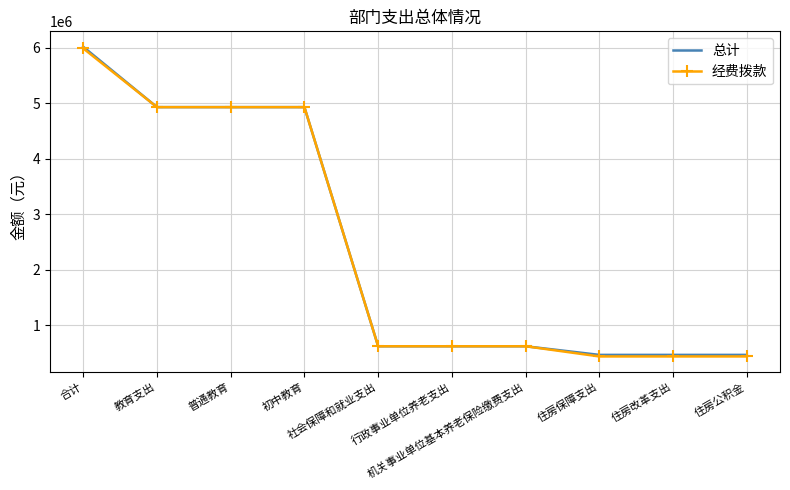

What is the minimum value for 总计?

465552.0